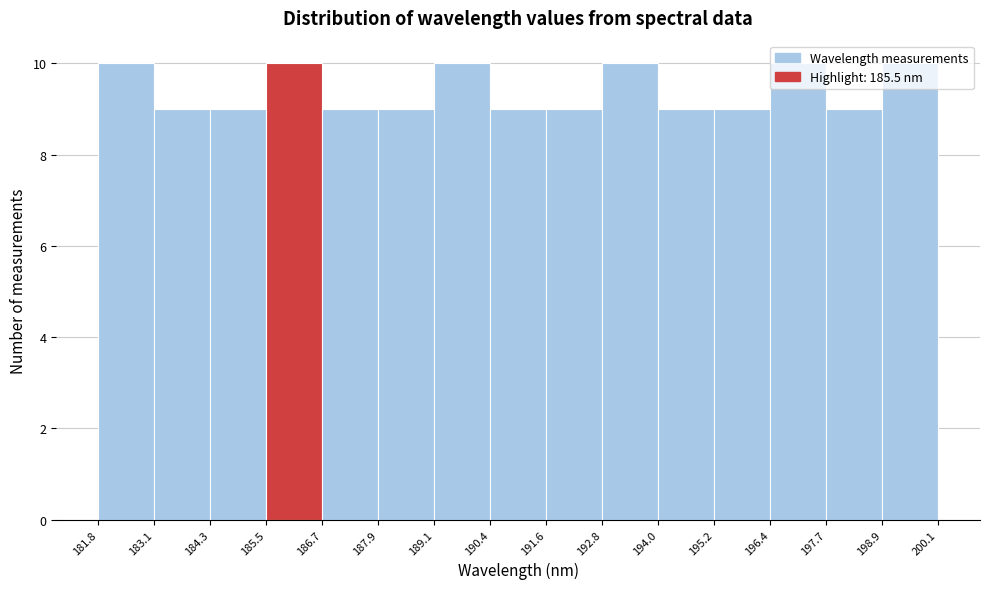

Reading left to right, list every bar in this chart as the range it spans on the x-axis followed by its height. The values are not printed on the chart, so give them approximately, as read against the axis.

181.8 to 183.1: 10
183.1 to 184.3: 9
184.3 to 185.5: 9
185.5 to 186.7: 10
186.7 to 187.9: 9
187.9 to 189.1: 9
189.1 to 190.4: 10
190.4 to 191.6: 9
191.6 to 192.8: 9
192.8 to 194.0: 10
194.0 to 195.2: 9
195.2 to 196.4: 9
196.4 to 197.7: 10
197.7 to 198.9: 9
198.9 to 200.1: 10